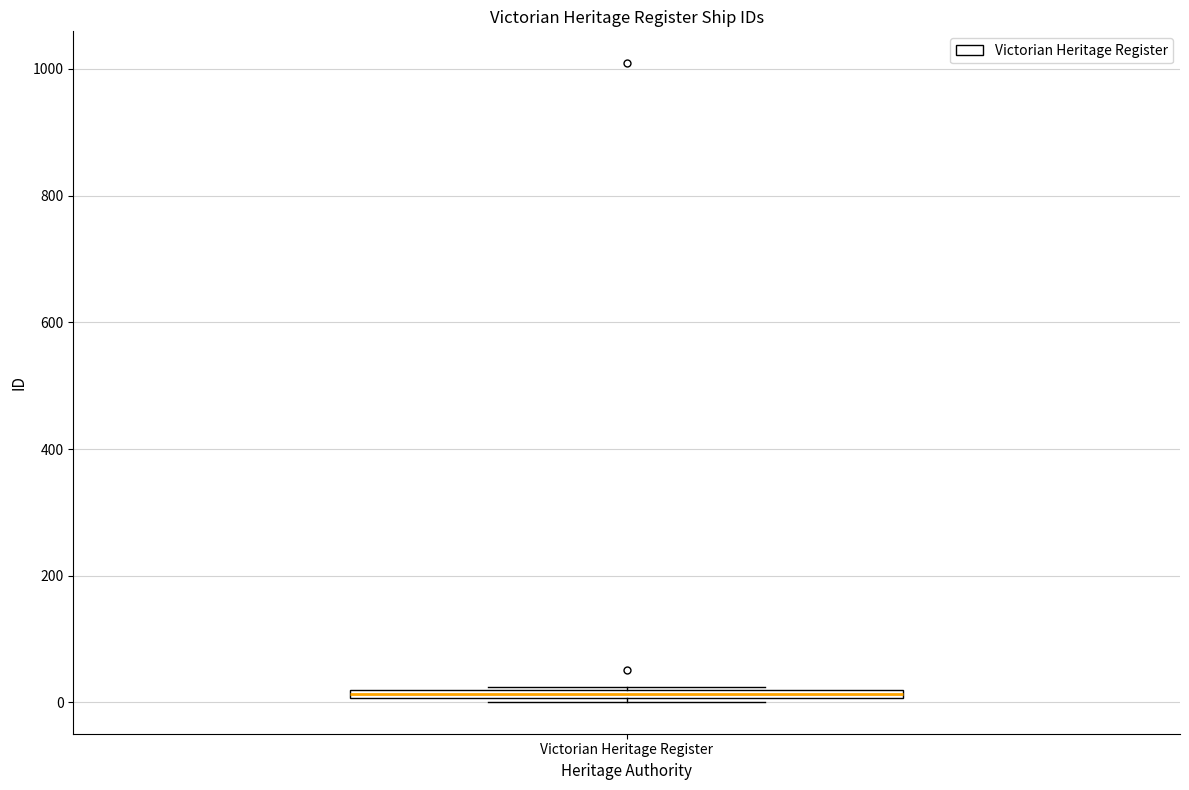

Where is the lower edge of the box for Victorian Heritage Register on the y-axis? The values are not printed on the chart, so give them approximately, as read against the axis.

0